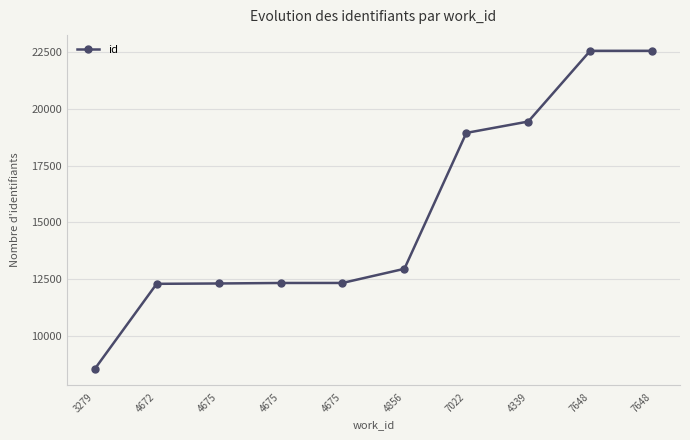

Count the number of categories in the chart.

10